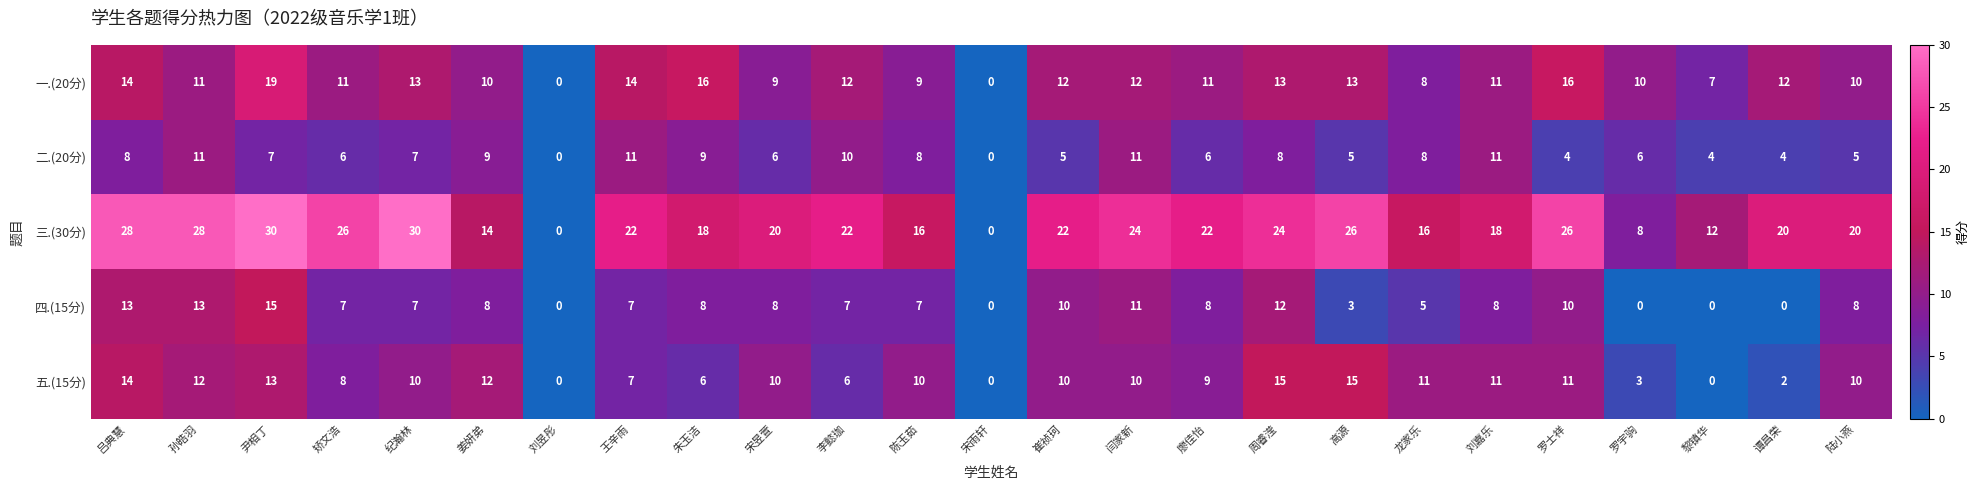

Is it true that 三.(30分) equals 30 at 纪瀚林?

True